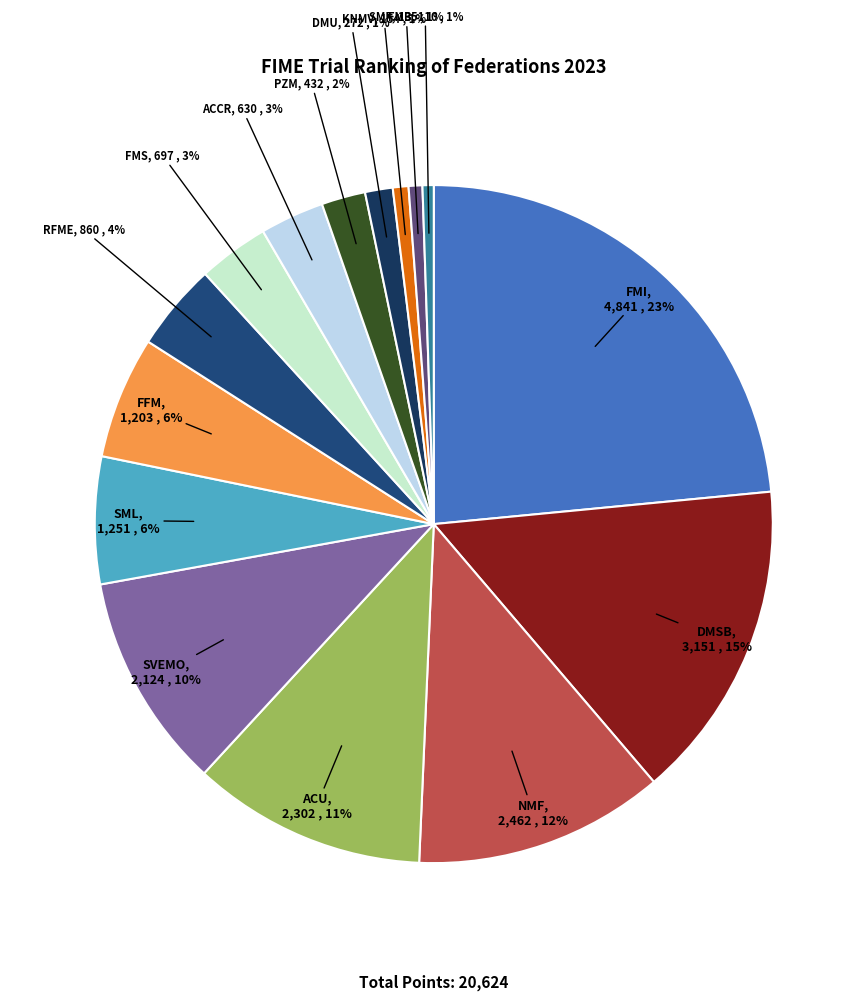

Count the number of slices in the pie.

15